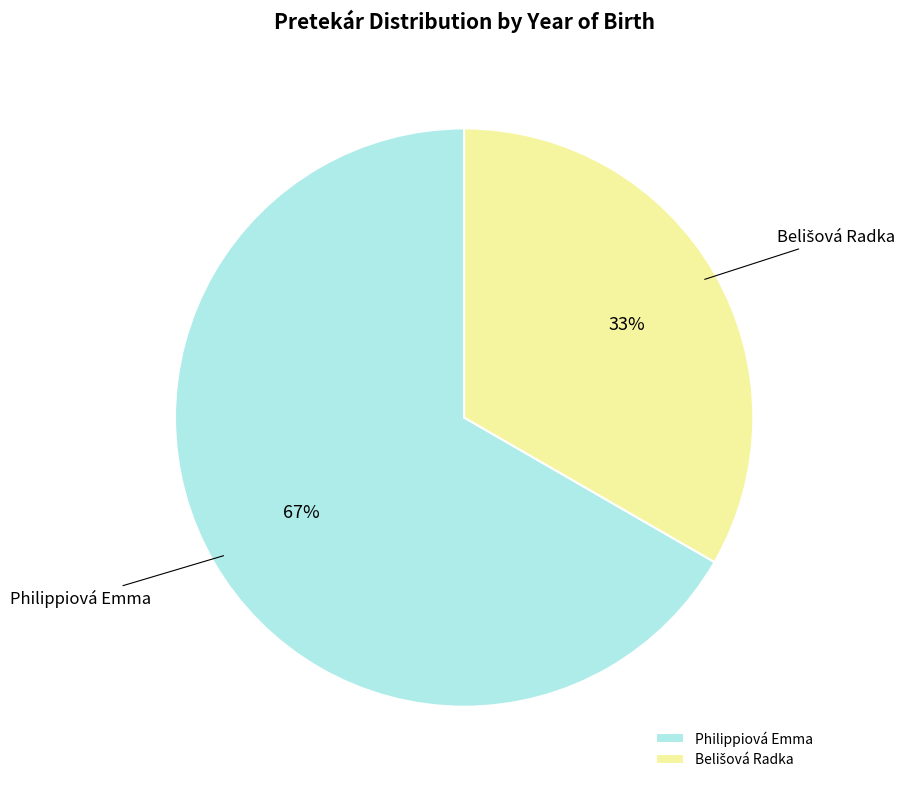

Is it true that Philippiová Emma is 58% of the pie?

False